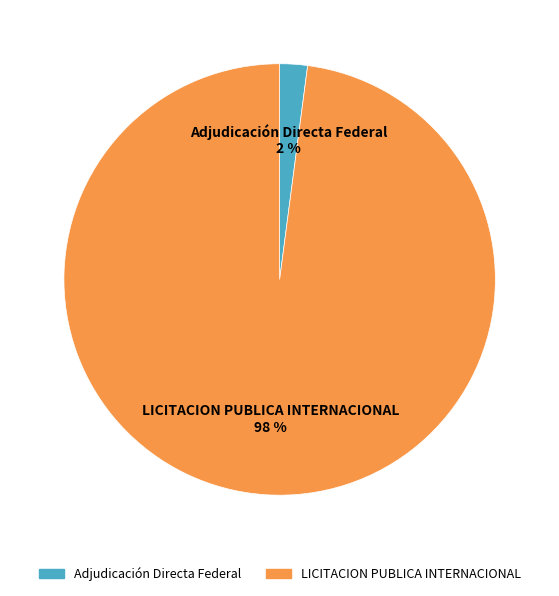

To the nearest percent, what is the difference between the LICITACION PUBLICA INTERNACIONAL and Adjudicación Directa Federal slice percentages?

96%